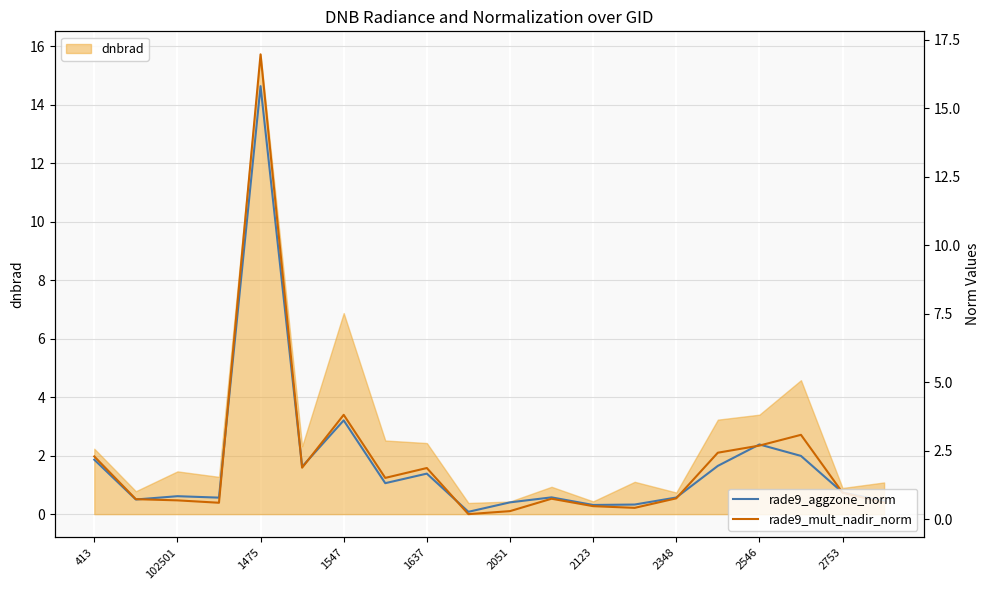

The value of dnbrad at 1637 is 3.8. True or false?

False